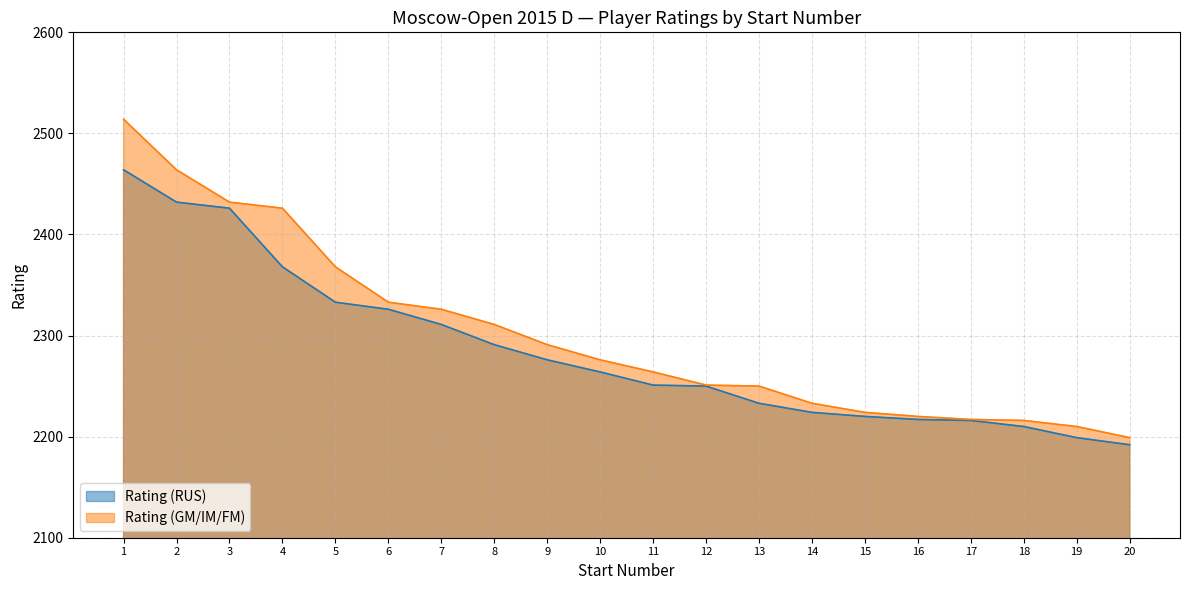

What is the lowest value of the Rating (RUS) series?

2192